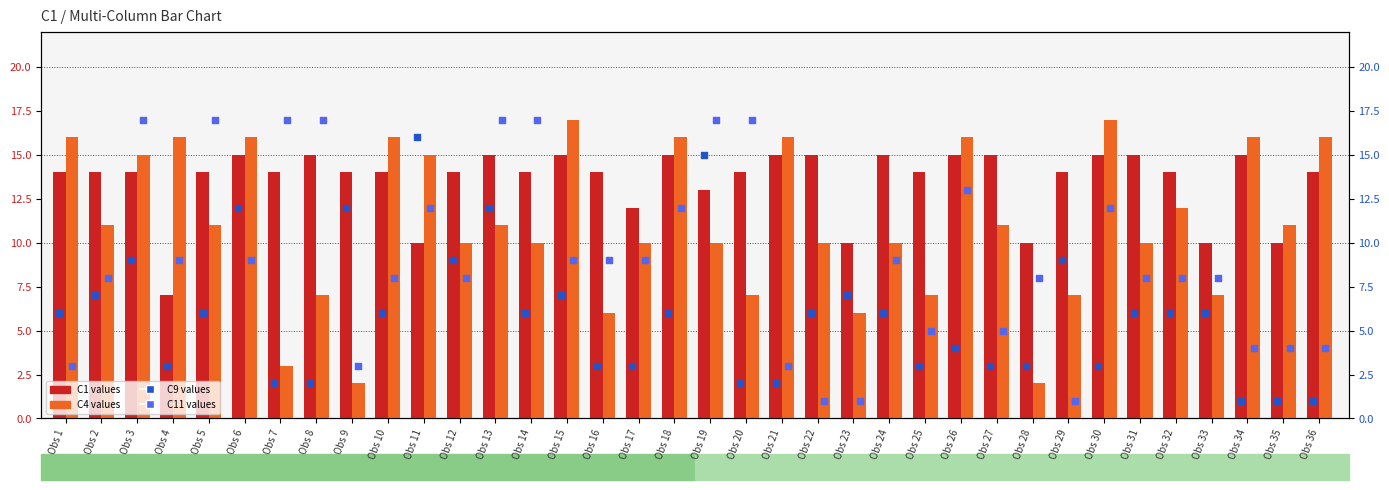

At how many categories does at least one series exceed 15?

20